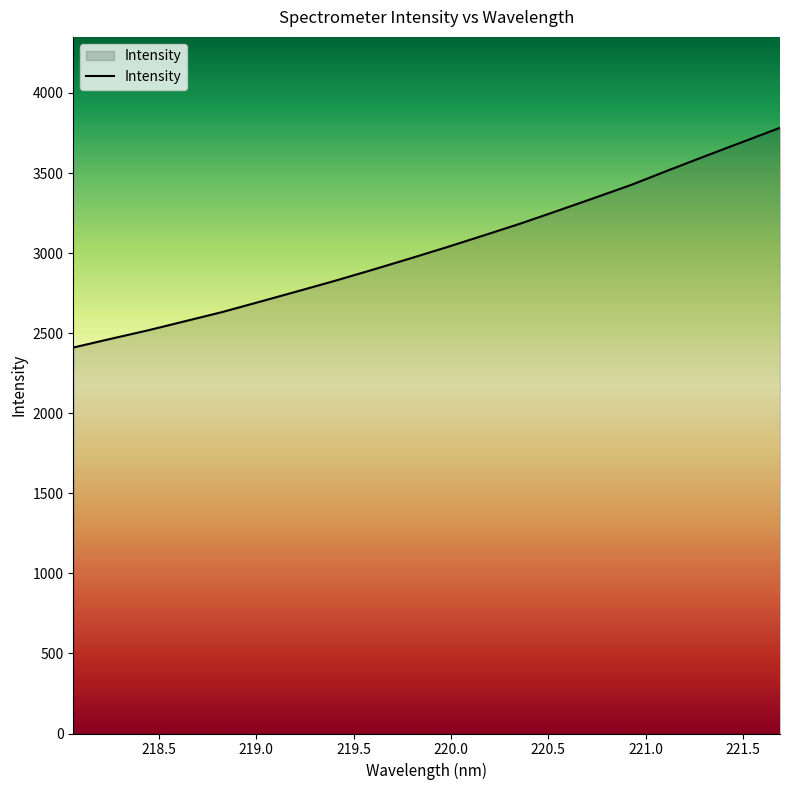

How many lines are shown in the chart?

1